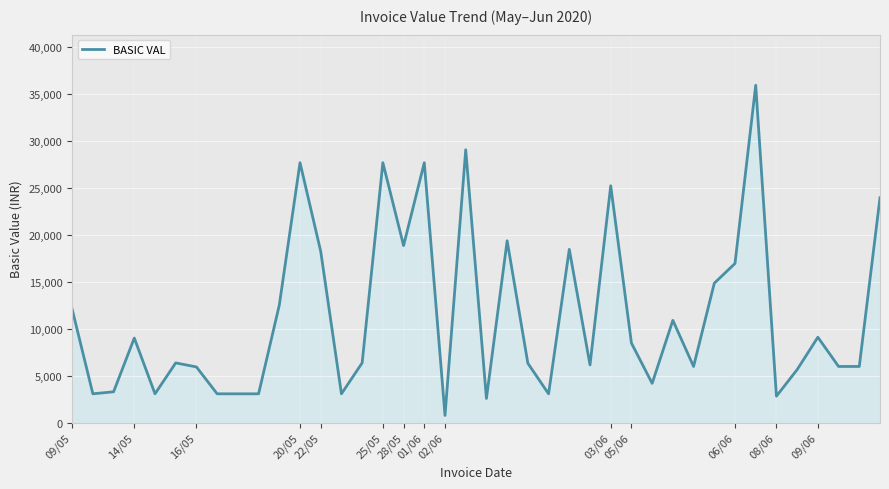

What is the greatest value displayed?

35916.0